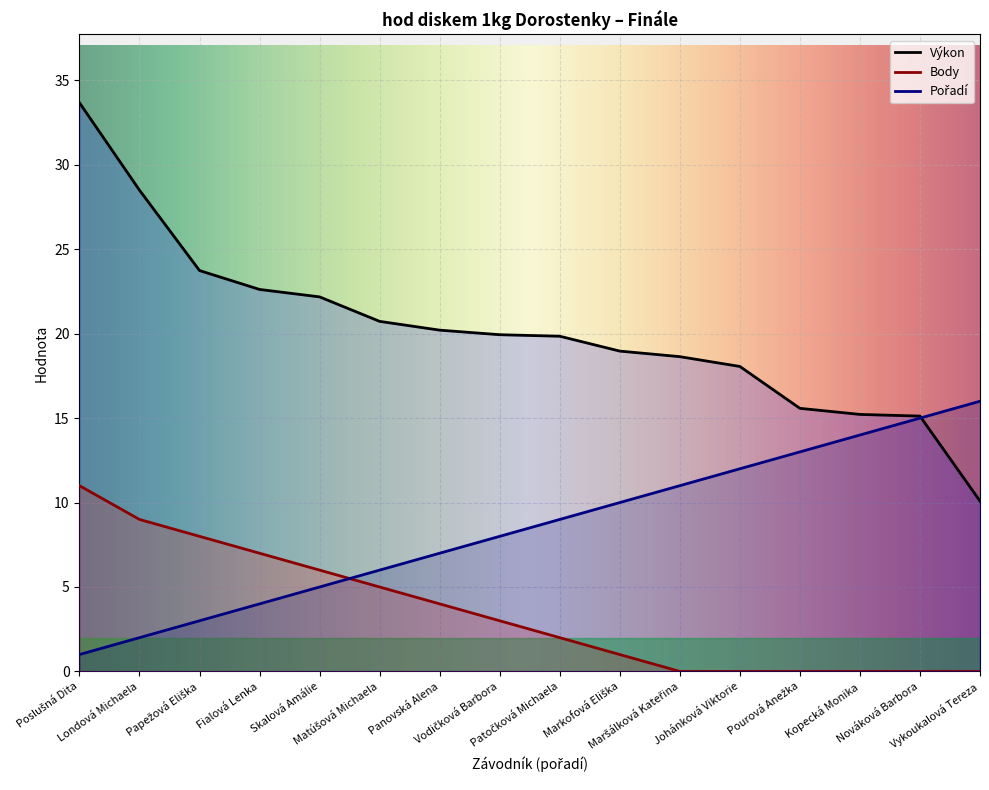

How many lines are shown in the chart?

3